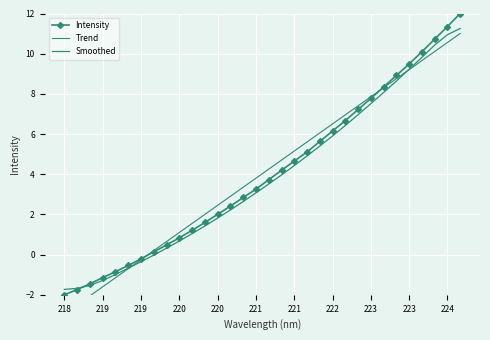

Between 222 and 219, which is larger?

222